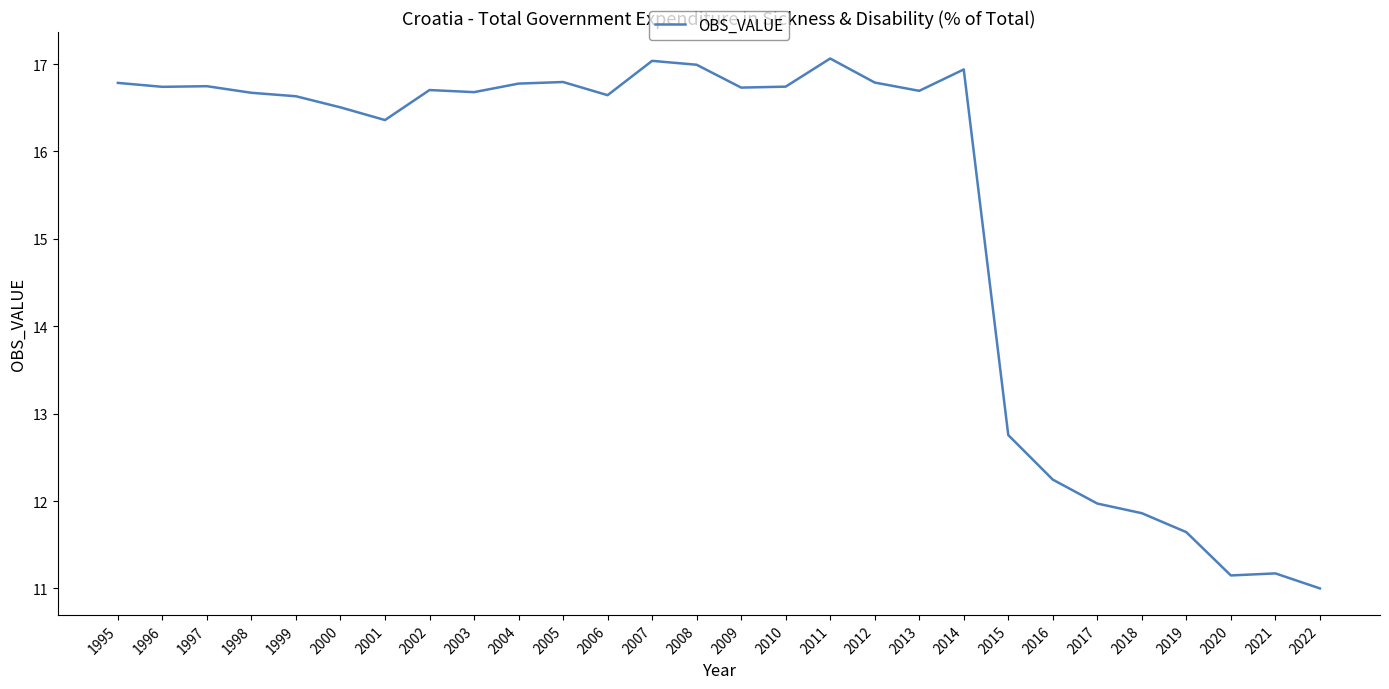

Is it true that the value at 2015 is 18.8?

False